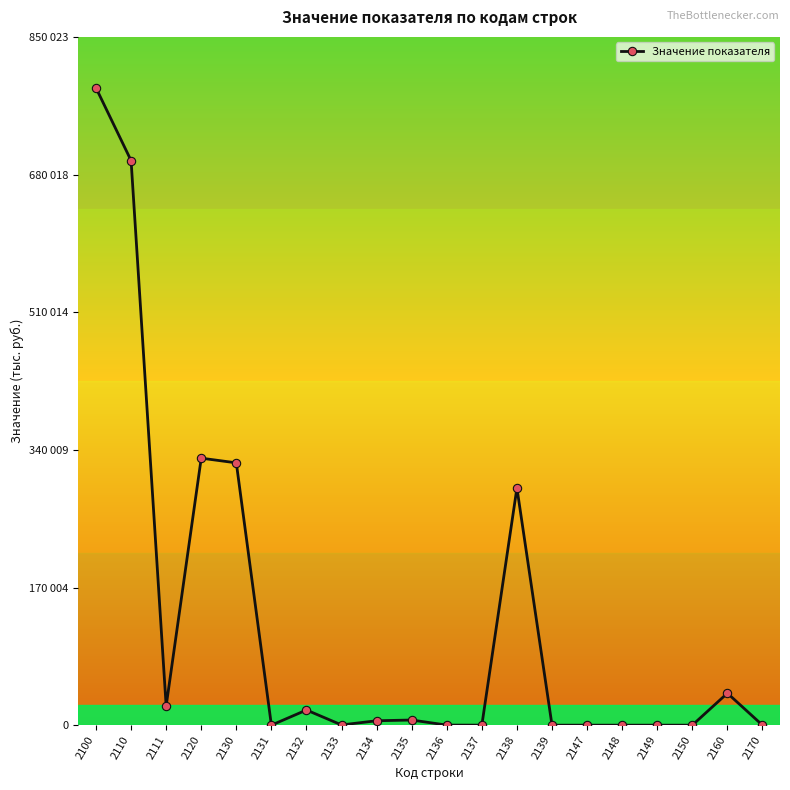

Is it true that the value at 2135 is 6372?

True